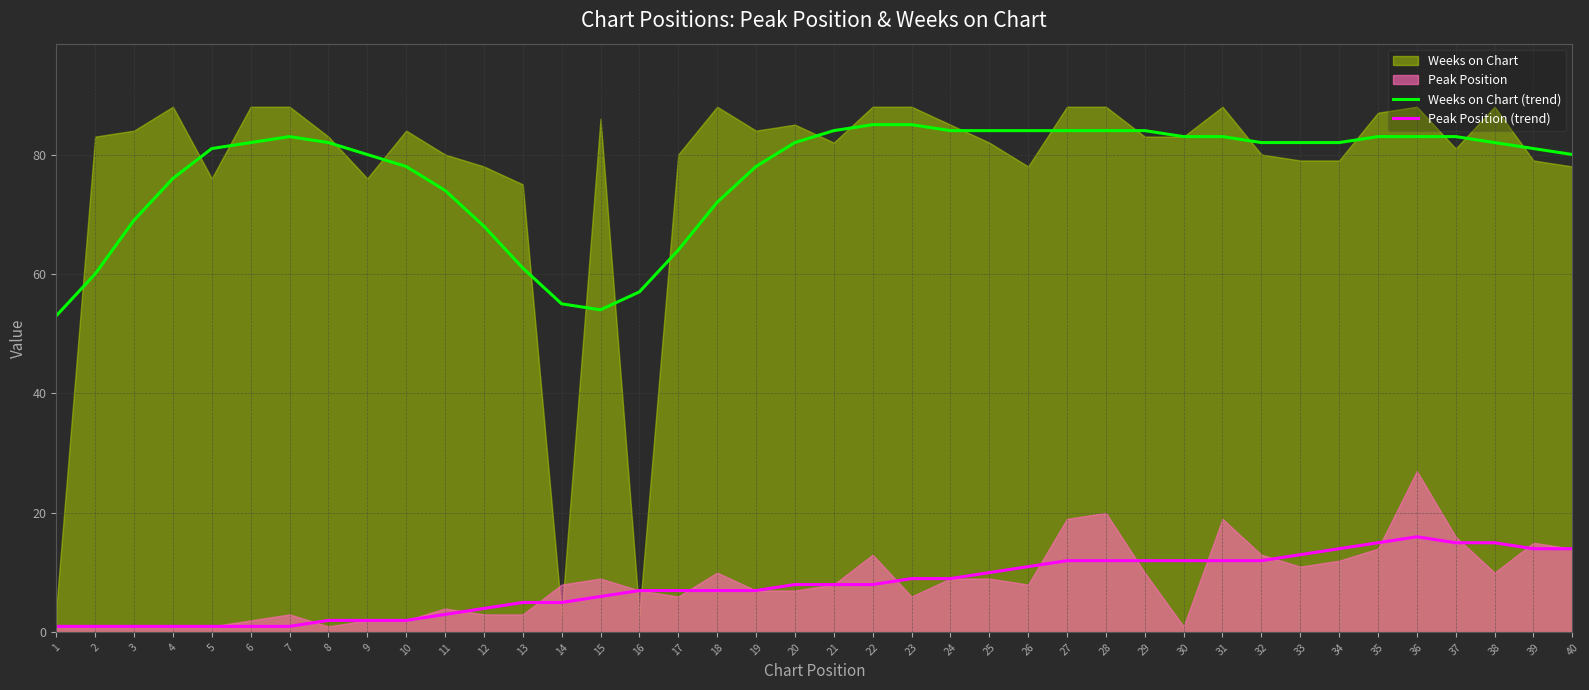

At which label does Weeks on Chart (trend) first exceed 82?

7